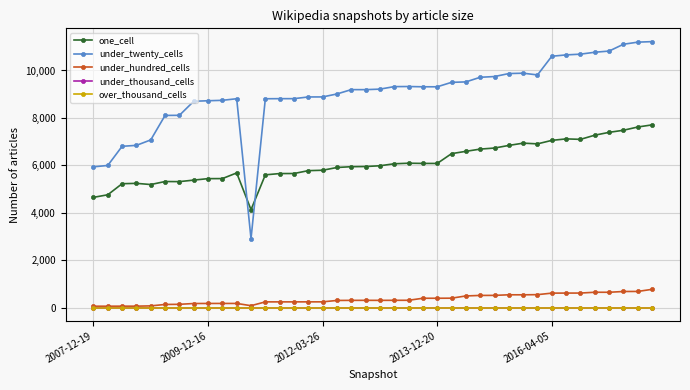

At which label does over_thousand_cells reach its minimum?

2007-12-19